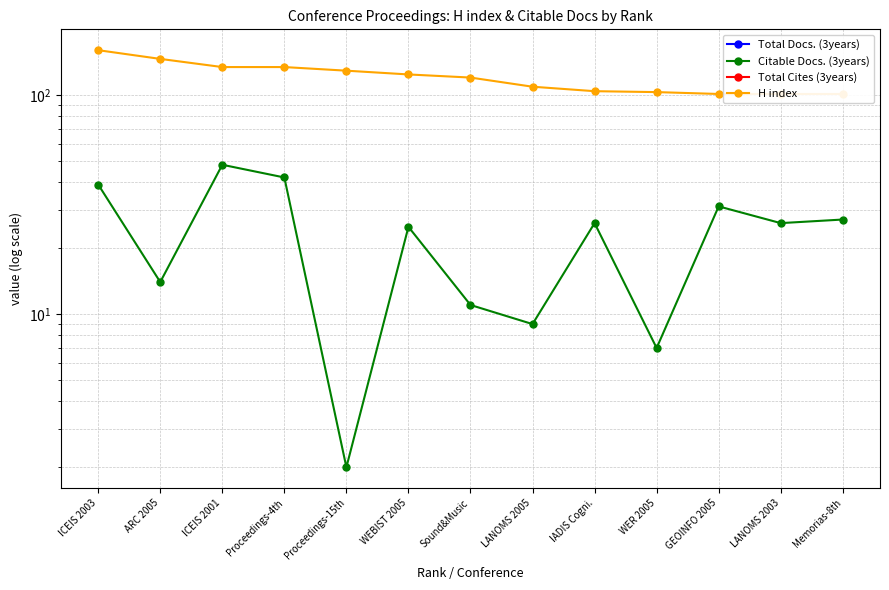

Which category has the highest value in the H index series?

ICEIS 2003